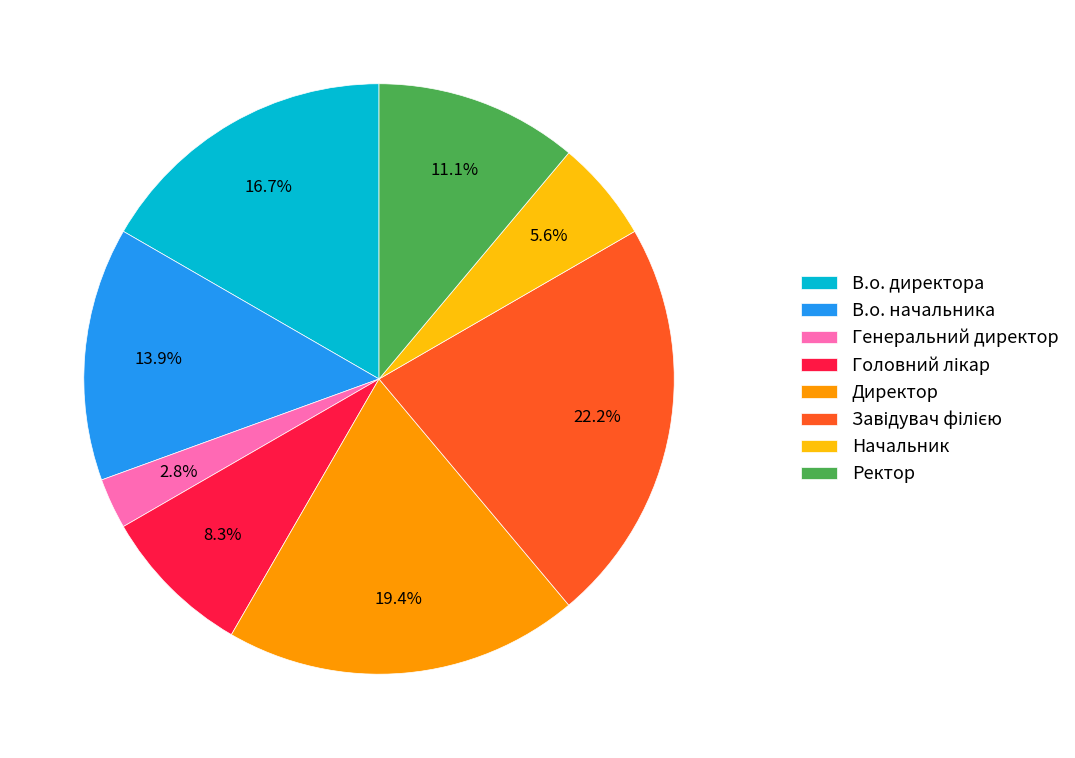

To the nearest percent, what portion does Директор represent?

19%